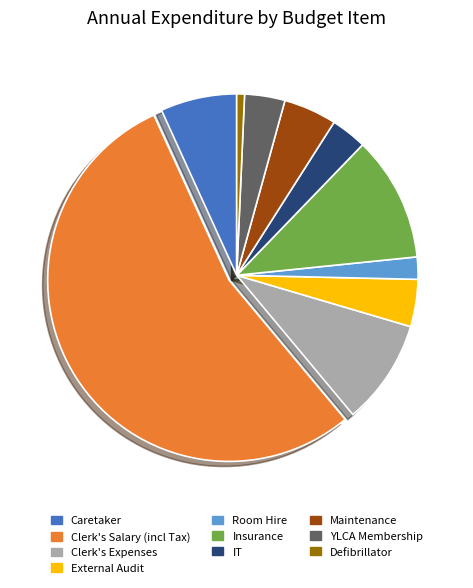

How many segments does this pie chart have?

10